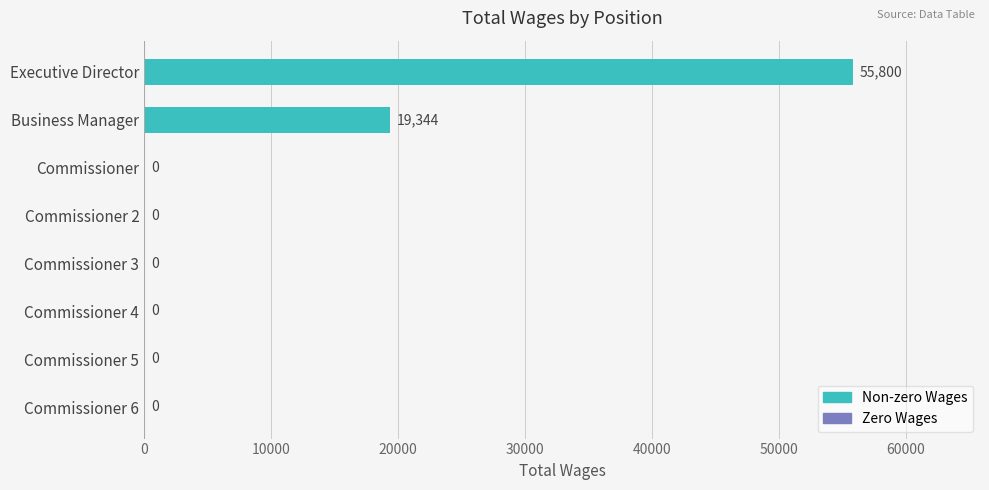

True or false: the data shows 33358 at Commissioner 5.

False